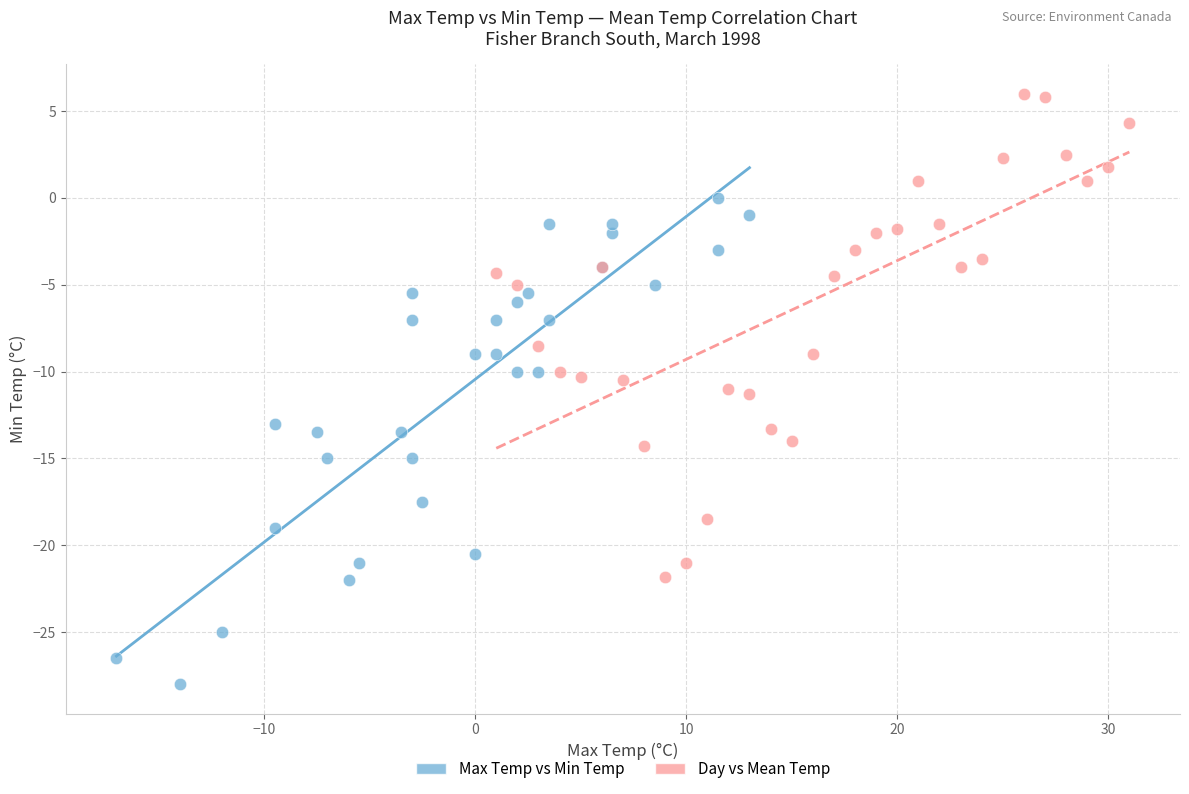

Which series contains the highest Y value?

Day vs Mean Temp